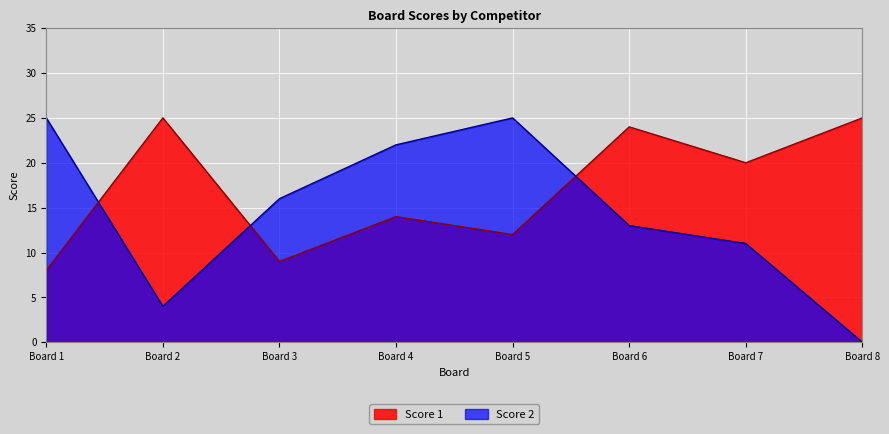

Between which two adjacent categories do Score 2 and Score 1 first intersect?

Board 1 and Board 2